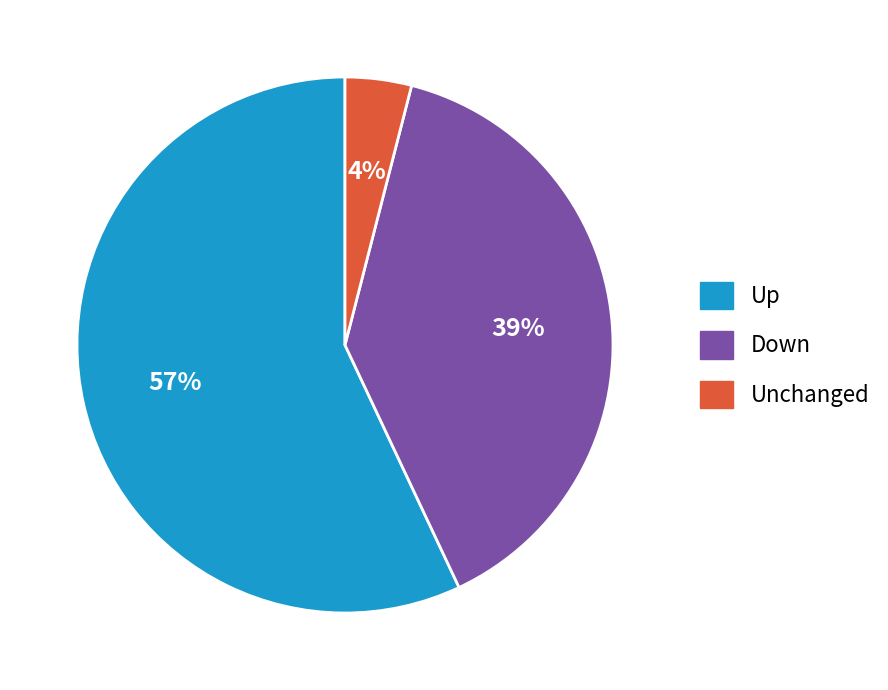

Is it true that Down is 39% of the pie?

True